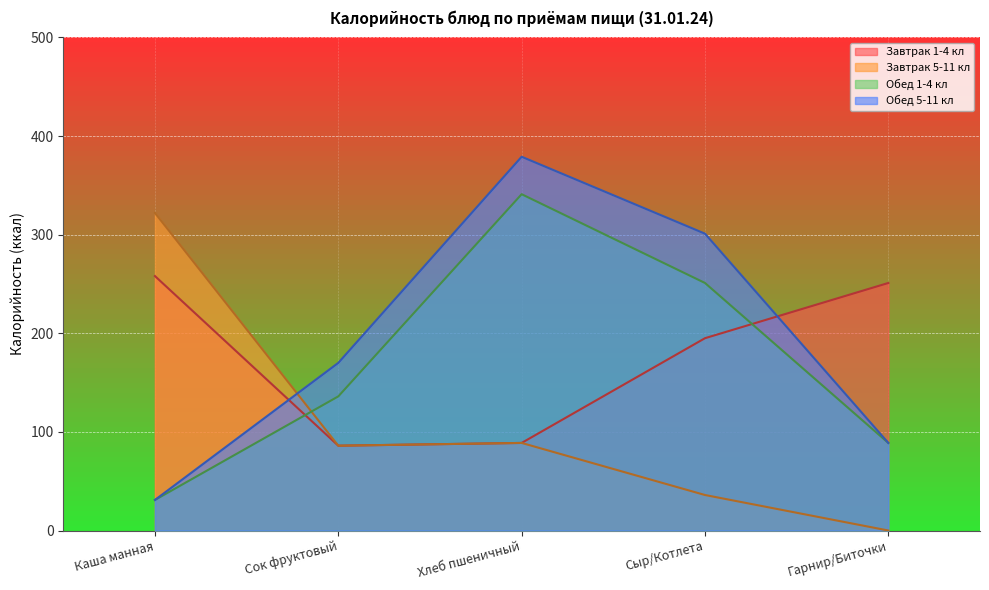

How many values in the Завтрак 5-11 кл series exceed 86?

2